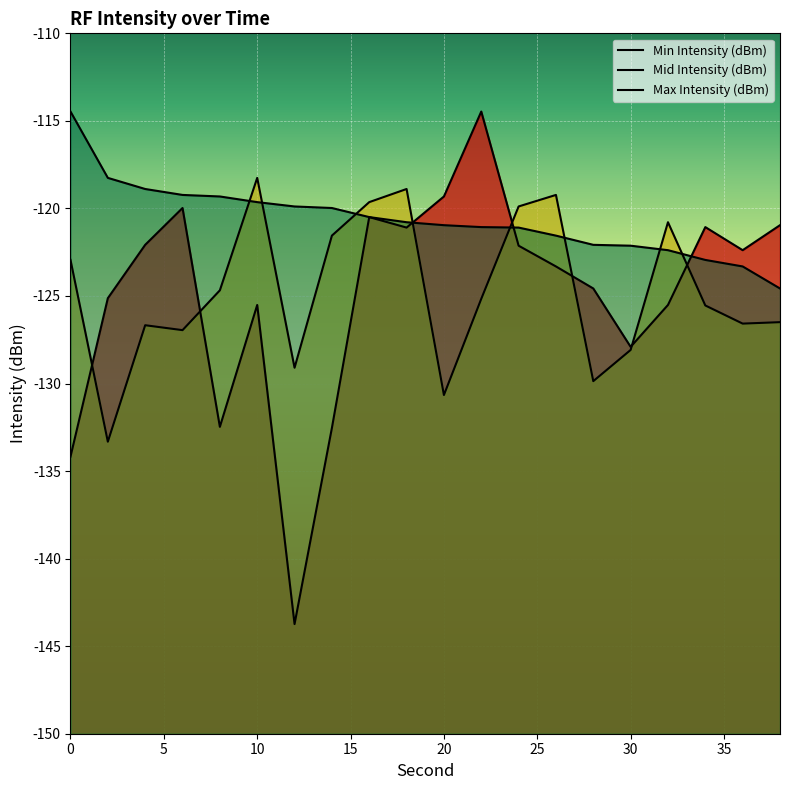

How many categories are shown in the chart?

20